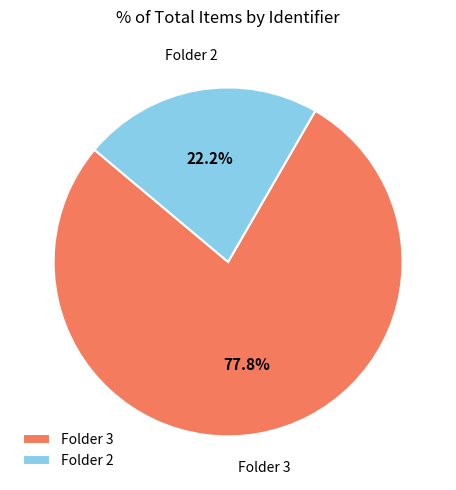

What percentage do Folder 3 and Folder 2 together represent?

100.0%